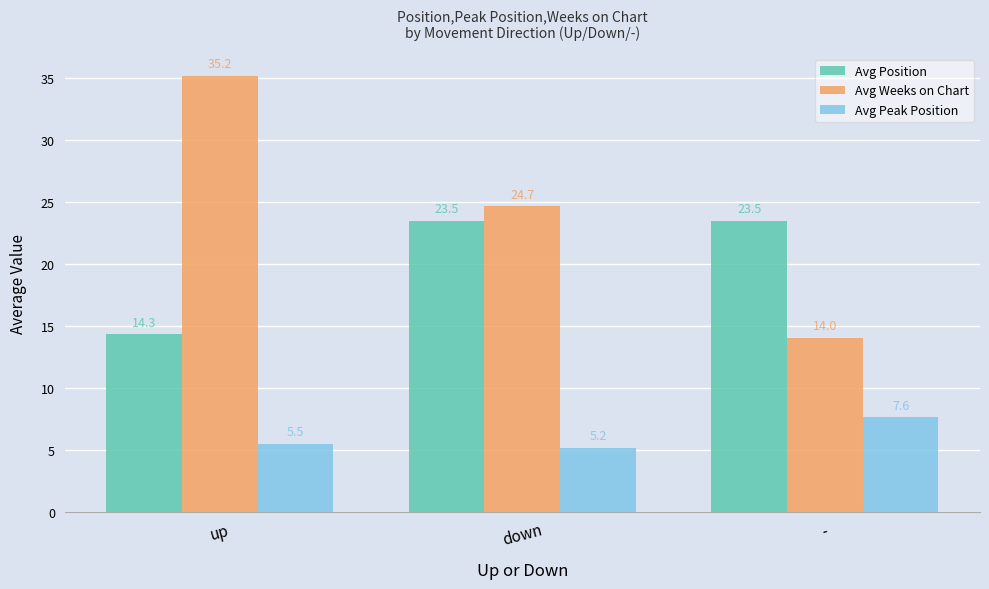

What is the label of the 3rd bar from the right?

up